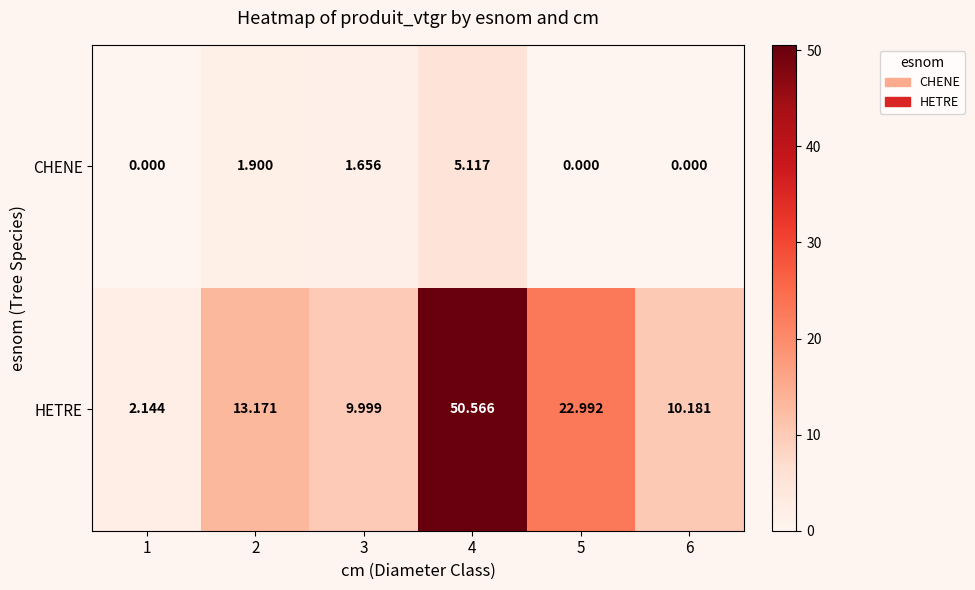

Which series has the largest total across all categories?

HETRE